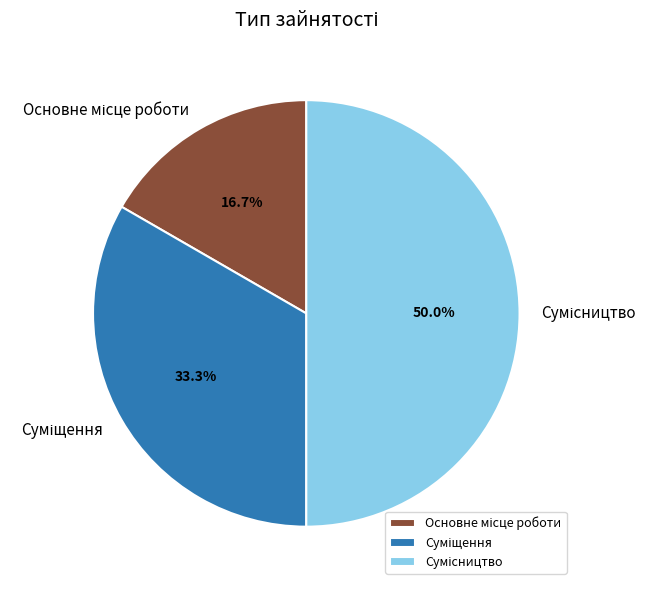

What percentage is the Суміщення slice, to the nearest percent?

33%